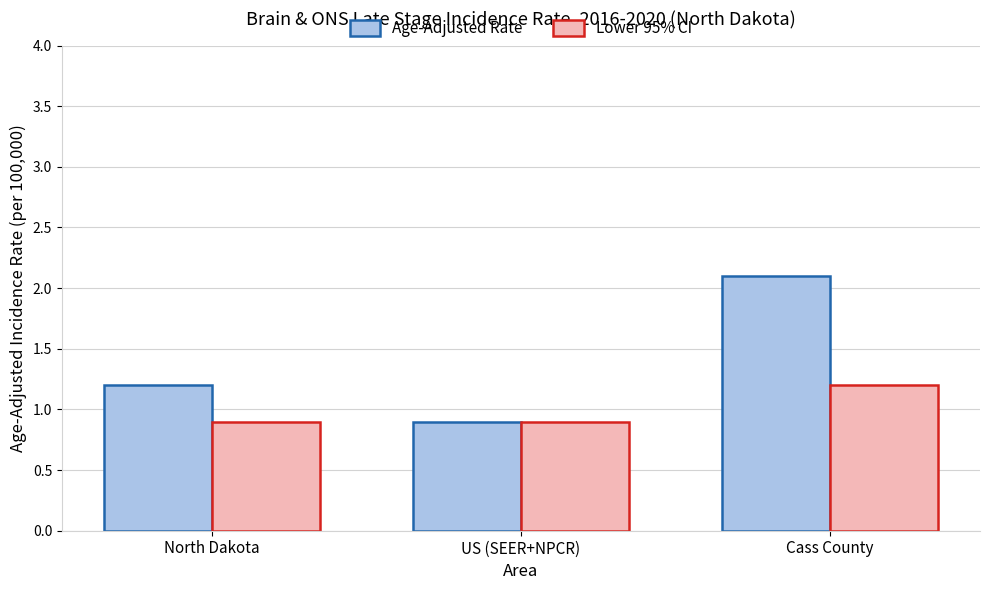

At which label does Age-Adjusted Rate first exceed 1?

North Dakota